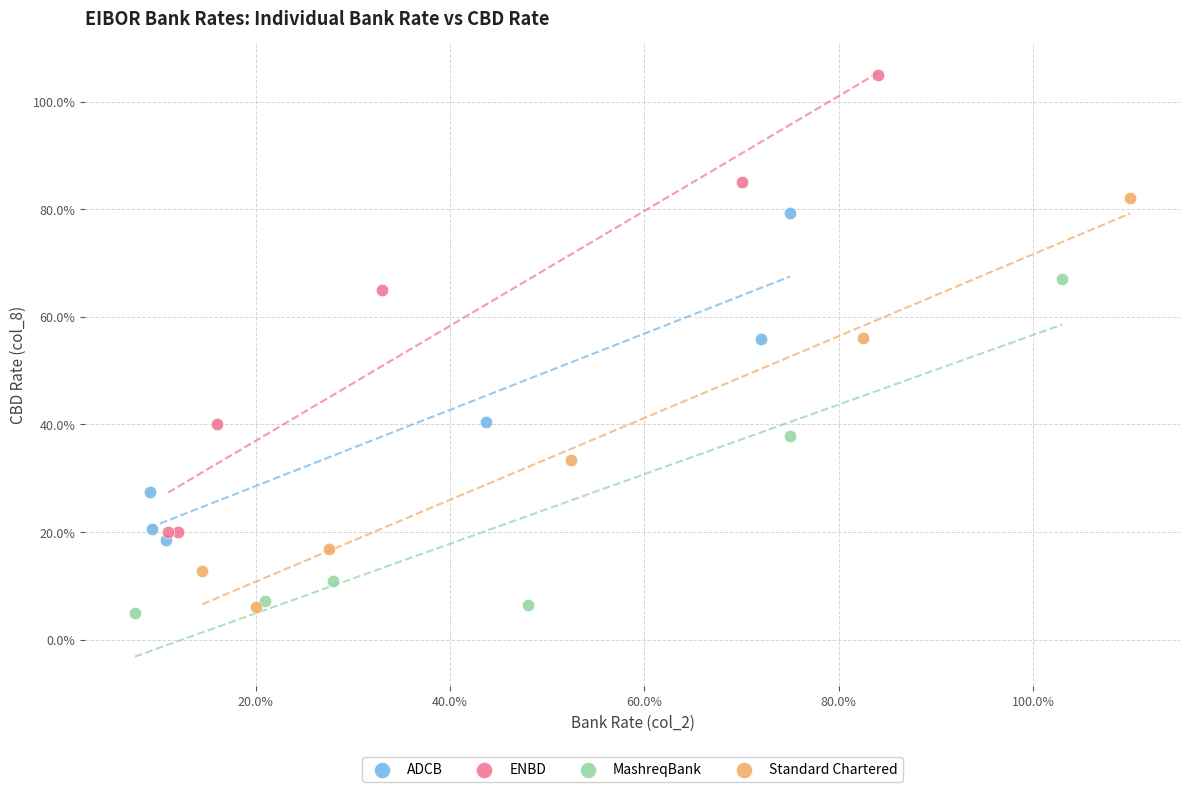

What are all the series names shown in the legend?

ADCB, ENBD, MashreqBank, Standard Chartered